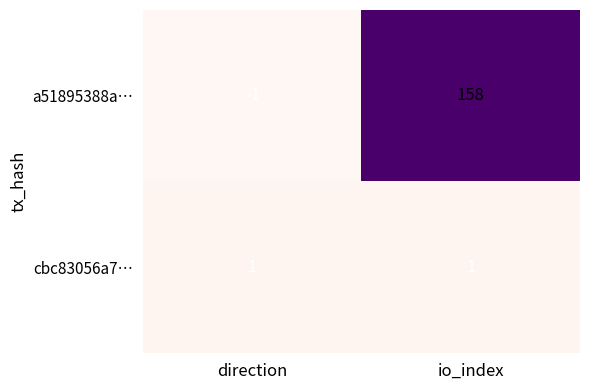

Rank the series at io_index from highest to lowest value.

a51895388a…, cbc83056a7…